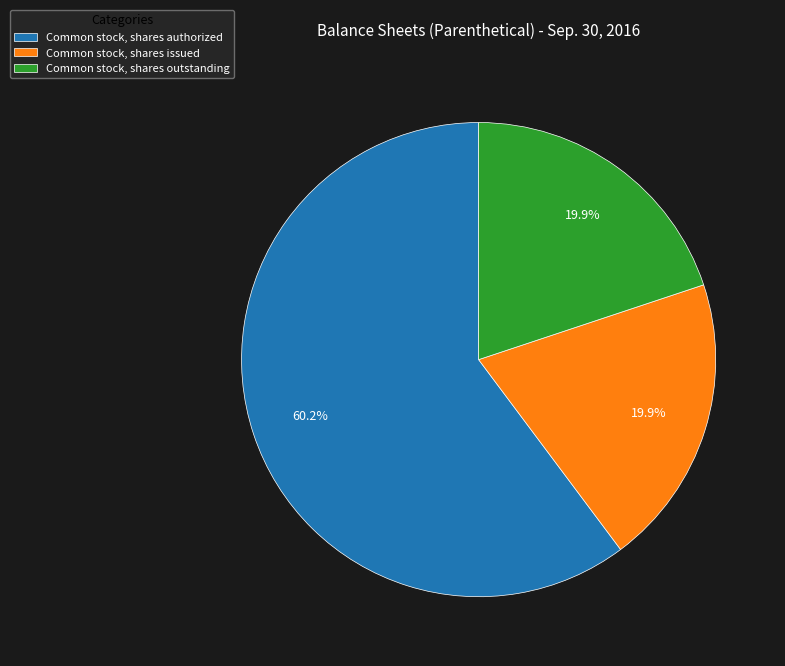

Is Common stock, shares outstanding the majority of the pie?

No